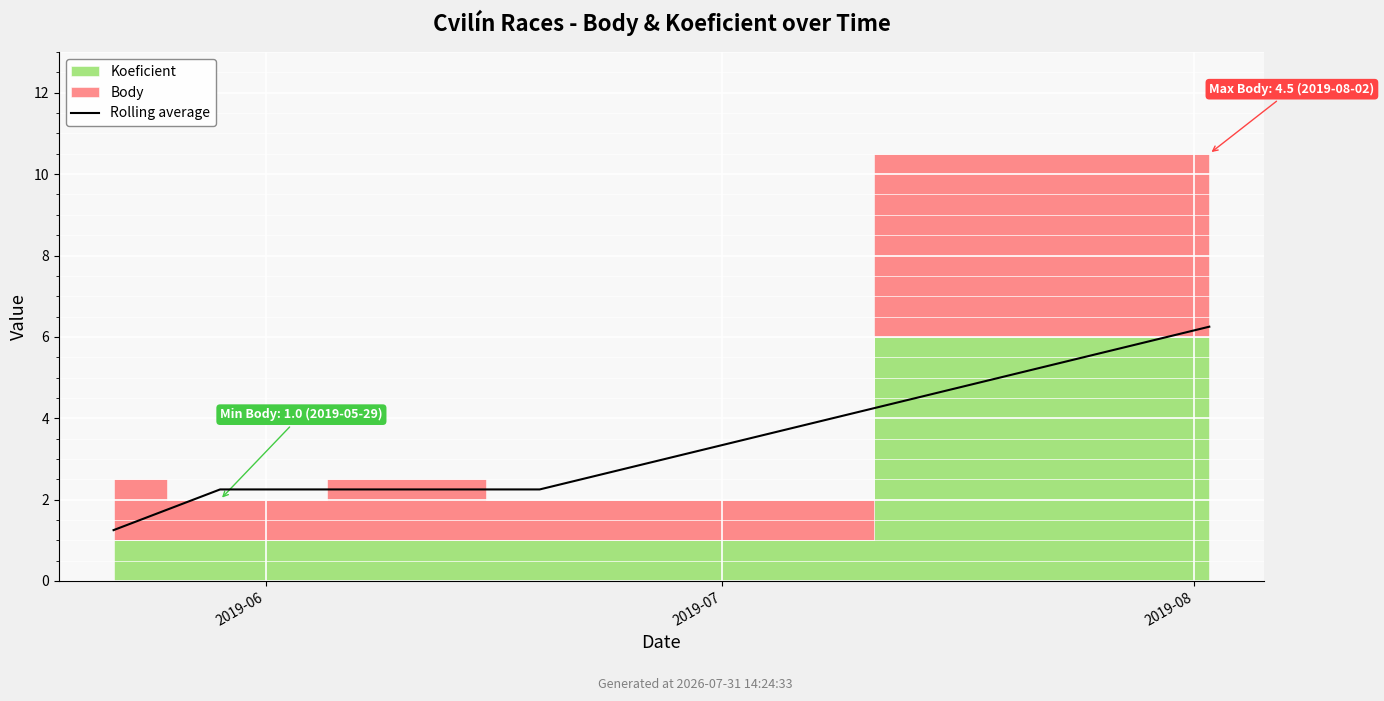

The chart shows a value of 6.2 at 4. True or false?

True